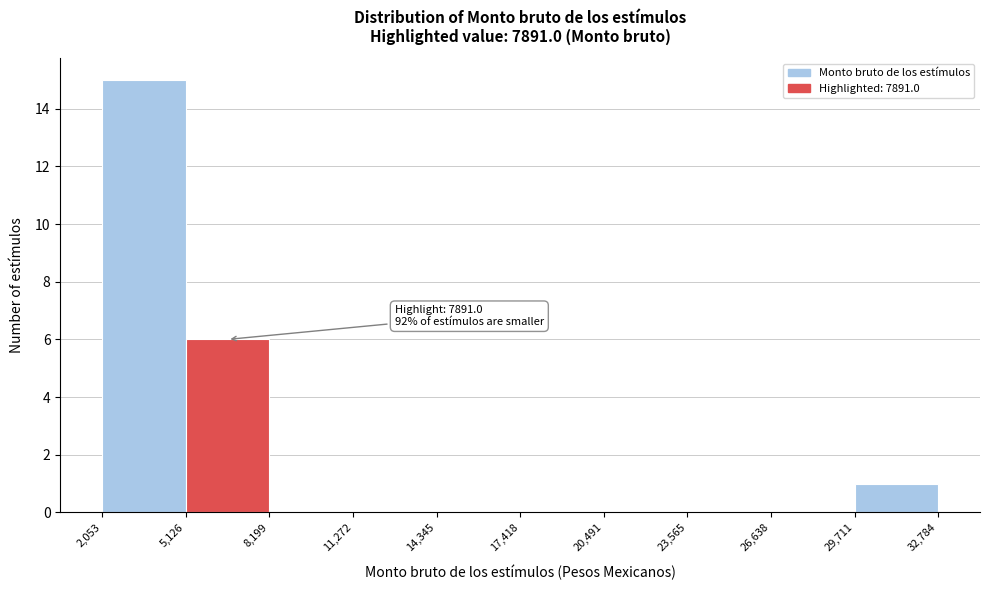

Over which range of the x-axis is the bar tallest?

2,053 to 5,126